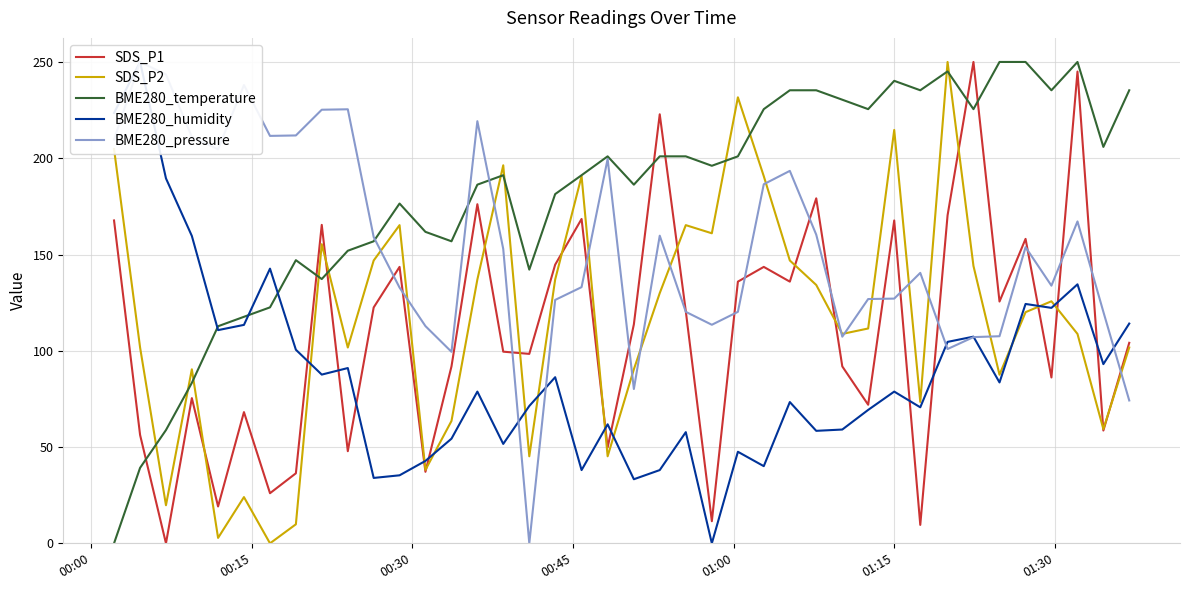

Which series ends up on top after the final intersection of SDS_P1 and BME280_temperature?

BME280_temperature